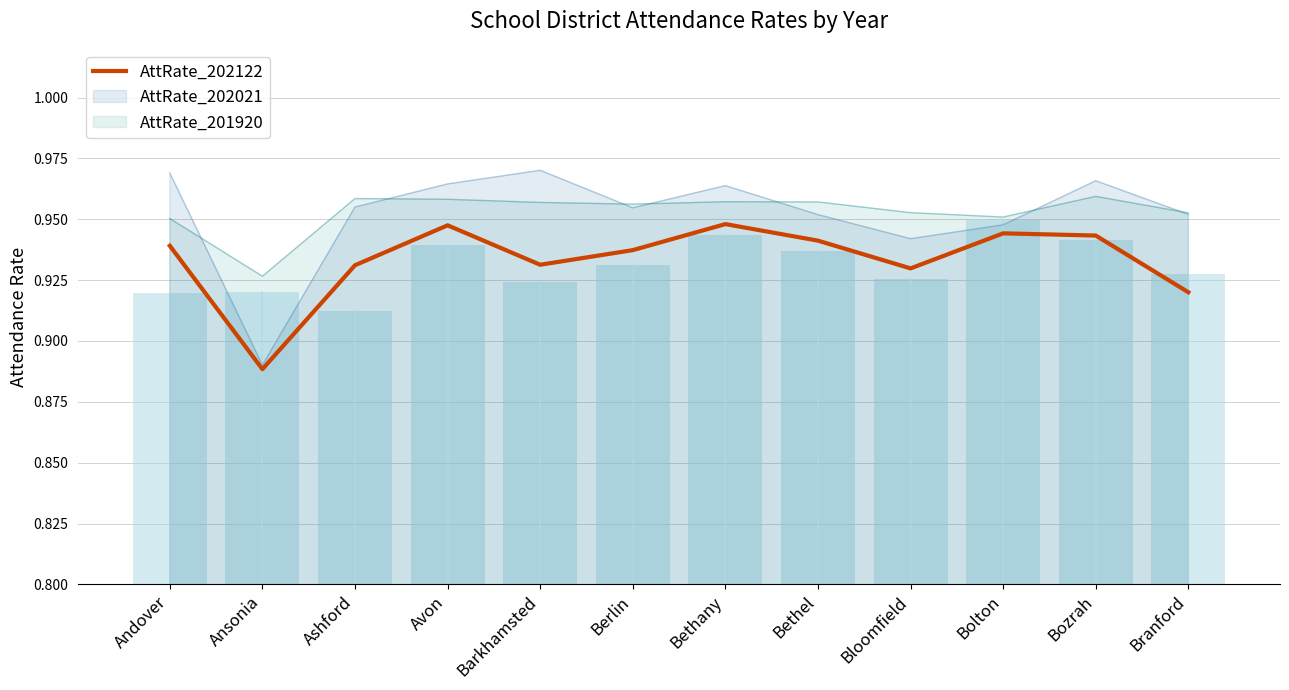

Reading left to right, transcribe all the data shown in this chart.

0.9	0.9	0.9	0.9	0.9	0.9	0.9	0.9	0.9	0.9	0.9	0.9